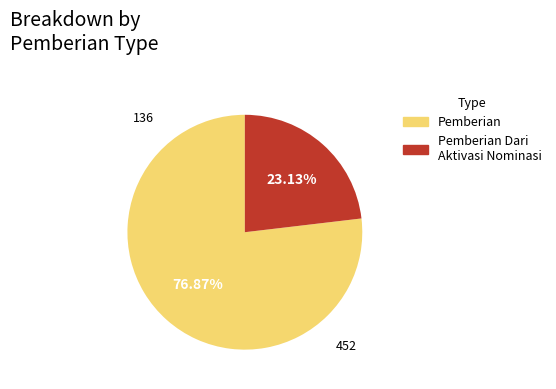

To the nearest percent, what is the difference between the largest and smallest slice percentages?

54%